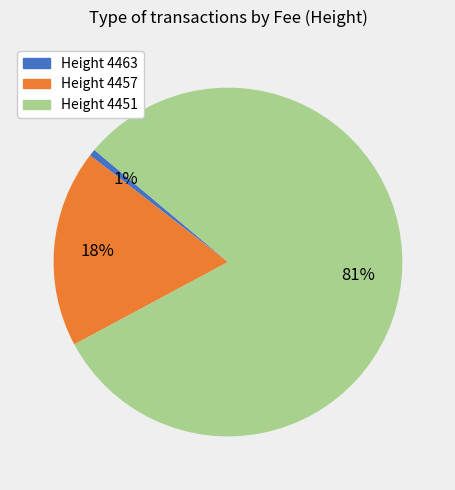

Is the sum of Height 4451 and Height 4463 greater than half?

Yes